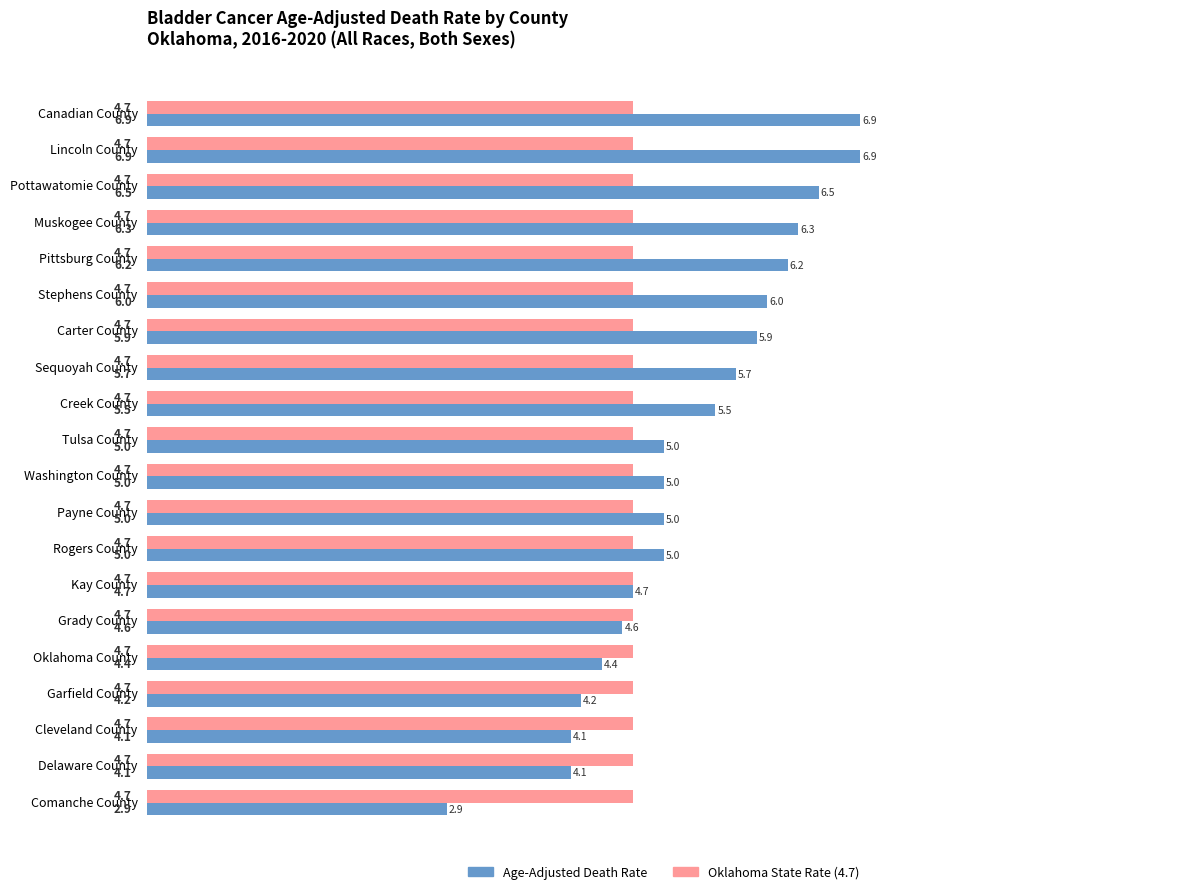

What is the approximate value of Age-Adjusted Death Rate at Comanche County?

2.9